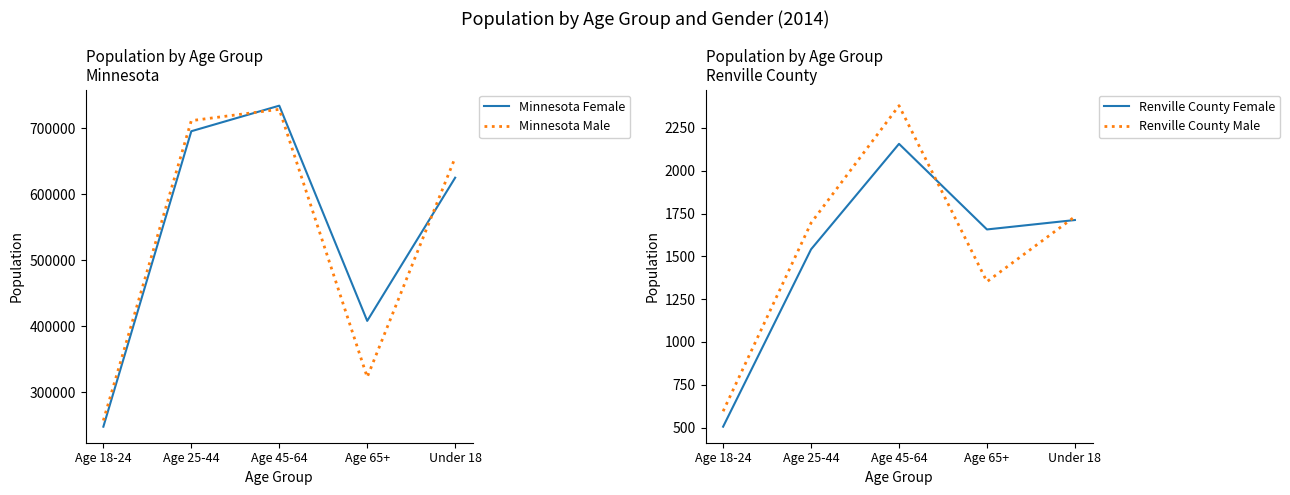

List the series in order of their peak value, lowest first.

Renville County Female, Renville County Male, Minnesota Male, Minnesota Female